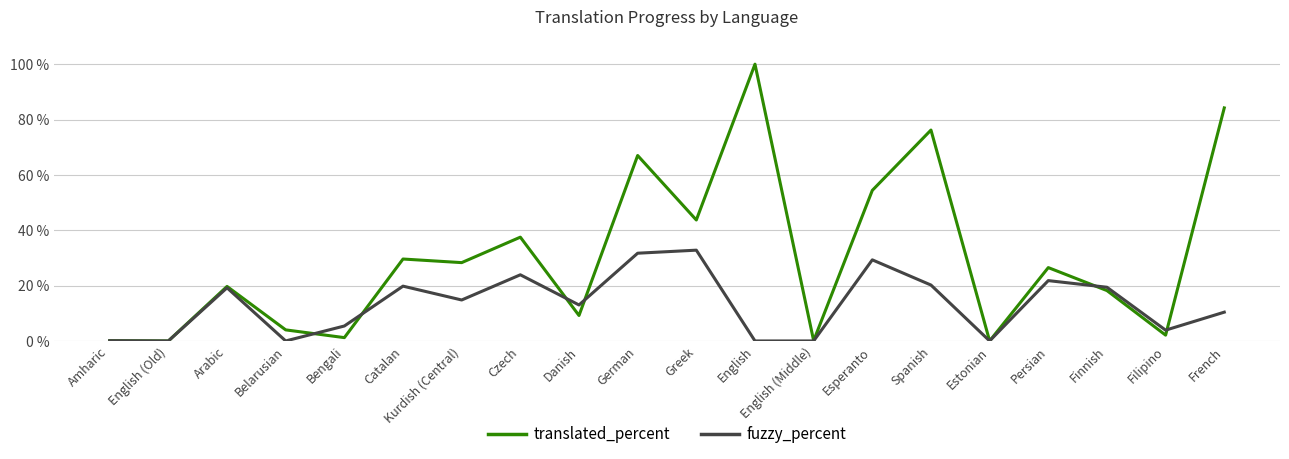

How many values in the fuzzy_percent series exceed 14?

10